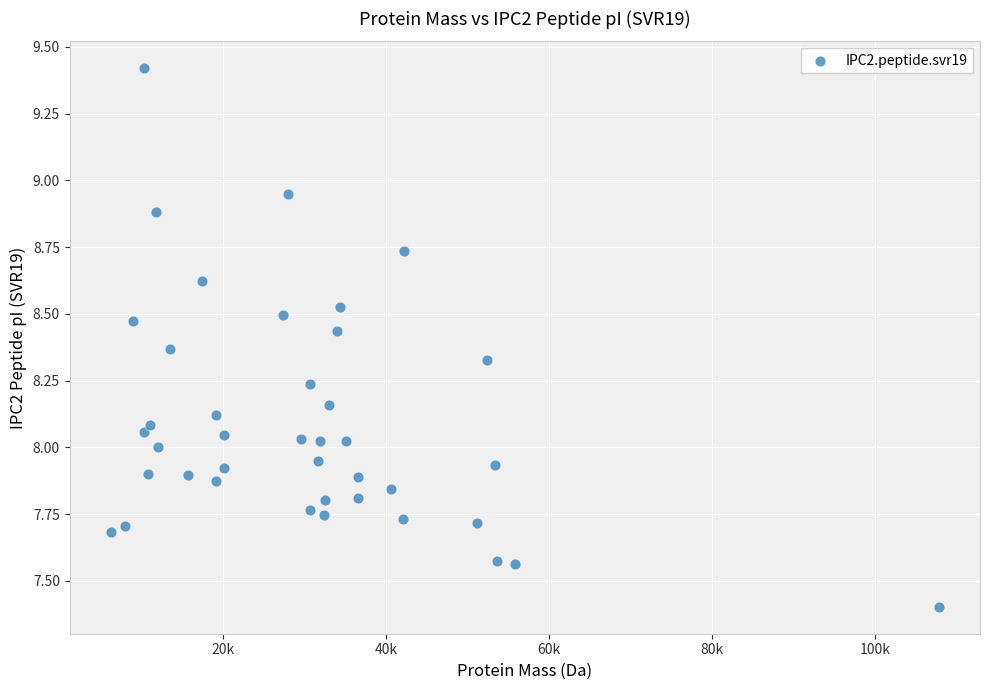

What is the range of Y values (max minus min)?

2.0